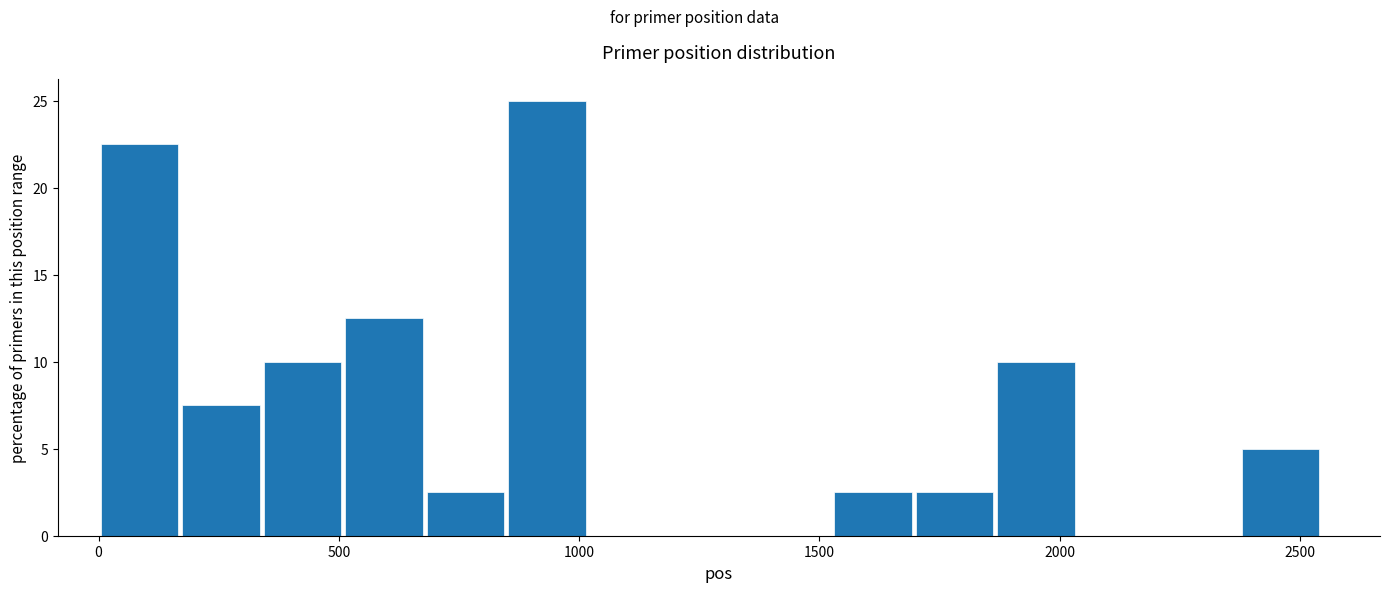

Around what value on the x-axis is the tallest bar? Give the approximate position of its centre, as read against the axis.

950